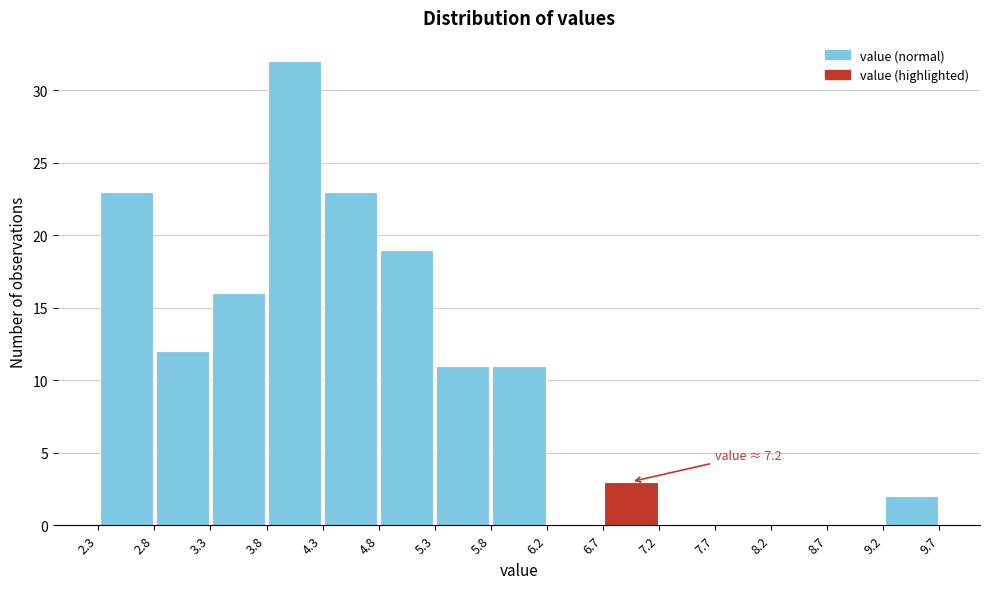

Over which range of the x-axis is the bar tallest?

3.8 to 4.3